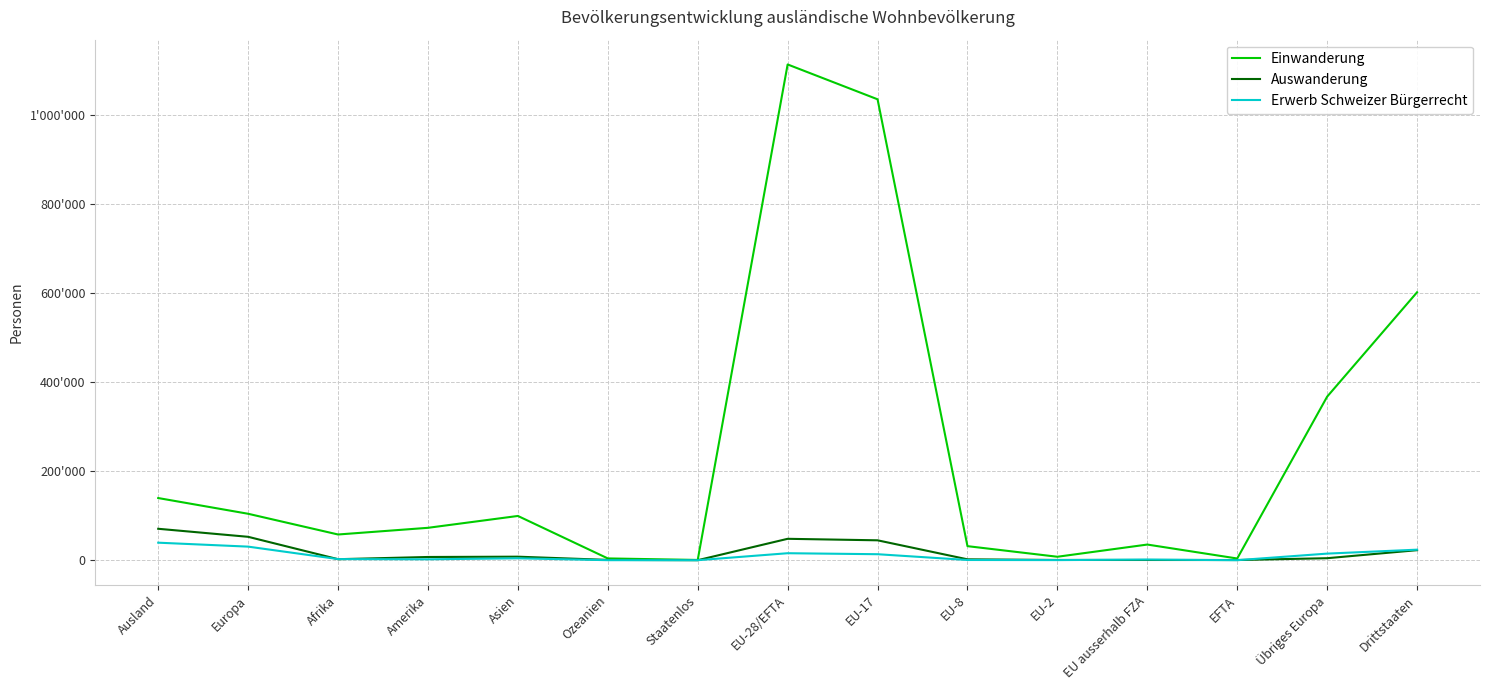

The Einwanderung series shows 46620 at Amerika. True or false?

False